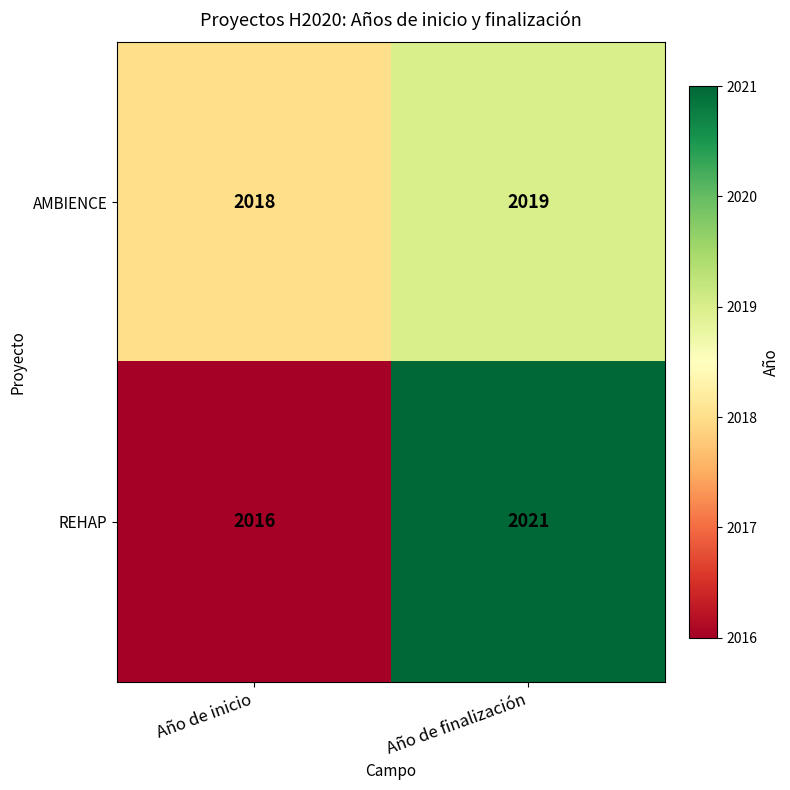

Which series has the widest spread of values?

REHAP